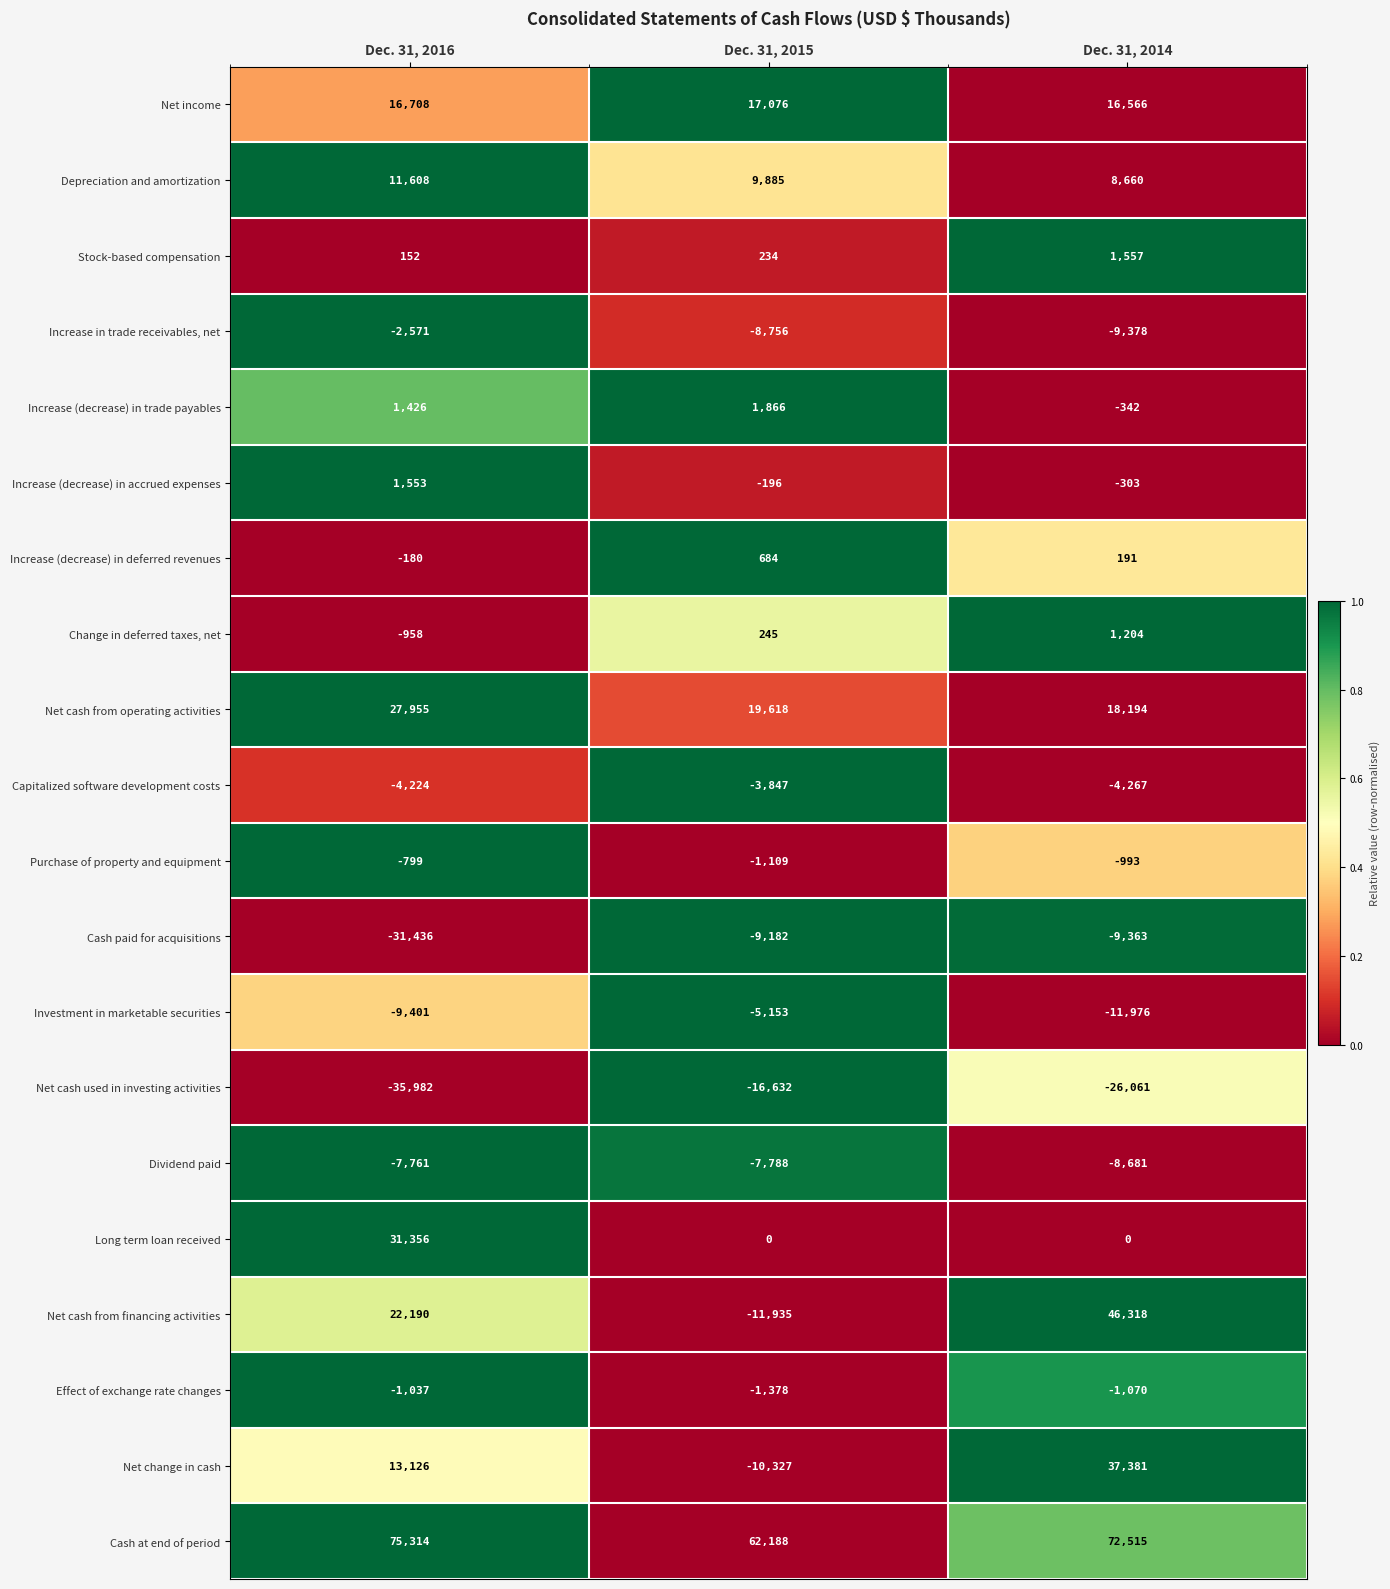

What is the spread (max minus min) of values at Dec. 31, 2016?

111296